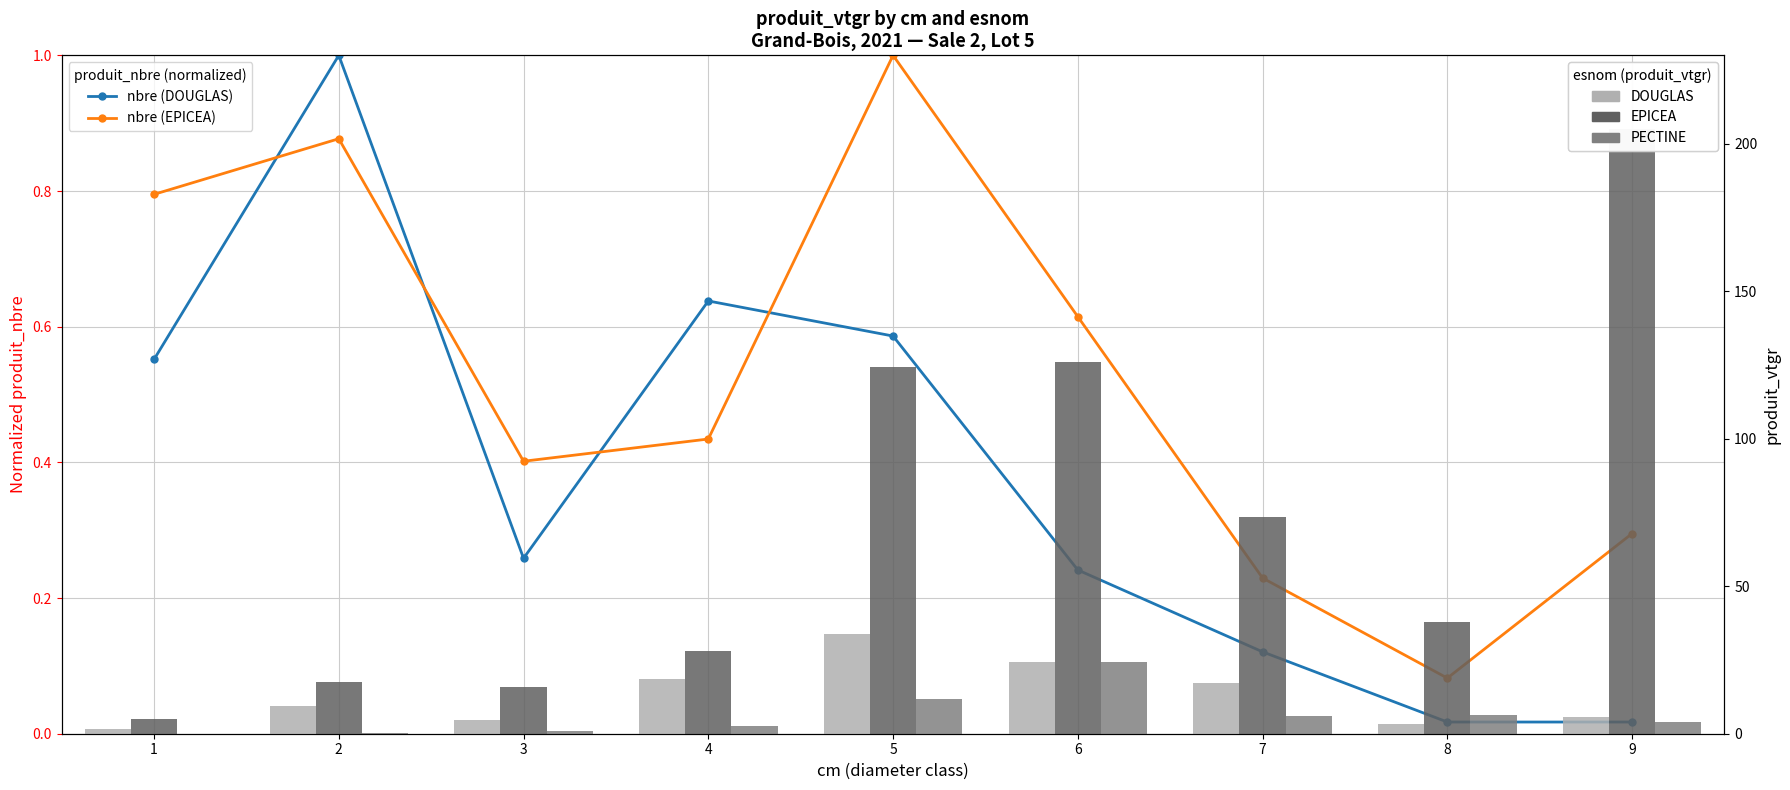

What is the difference between the second highest and minimum values in the EPICEA series?

121.1